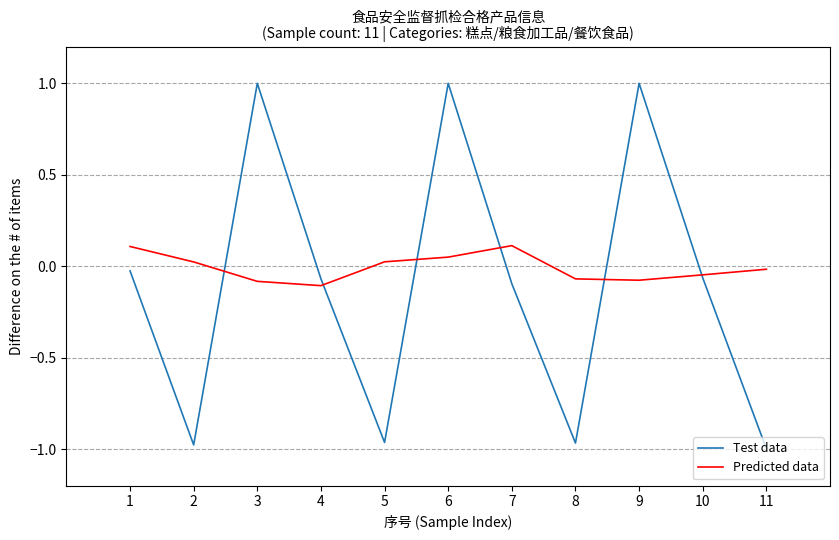

Which label corresponds to the smallest value in the chart?

11